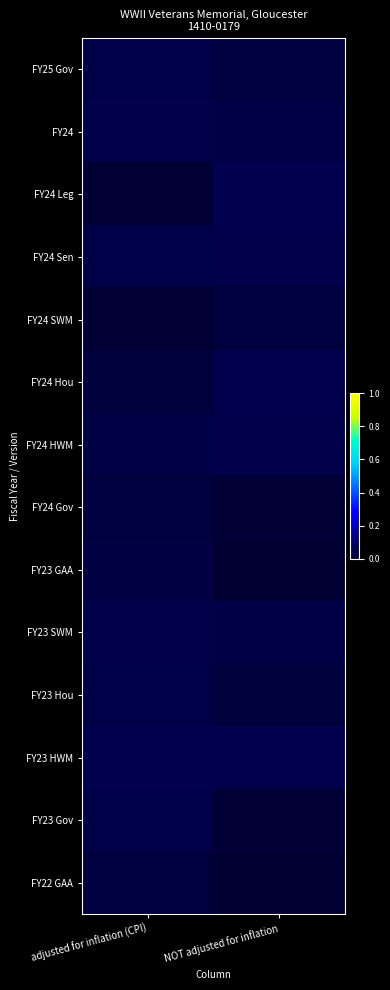

At how many categories does at least one series exceed 0?

2